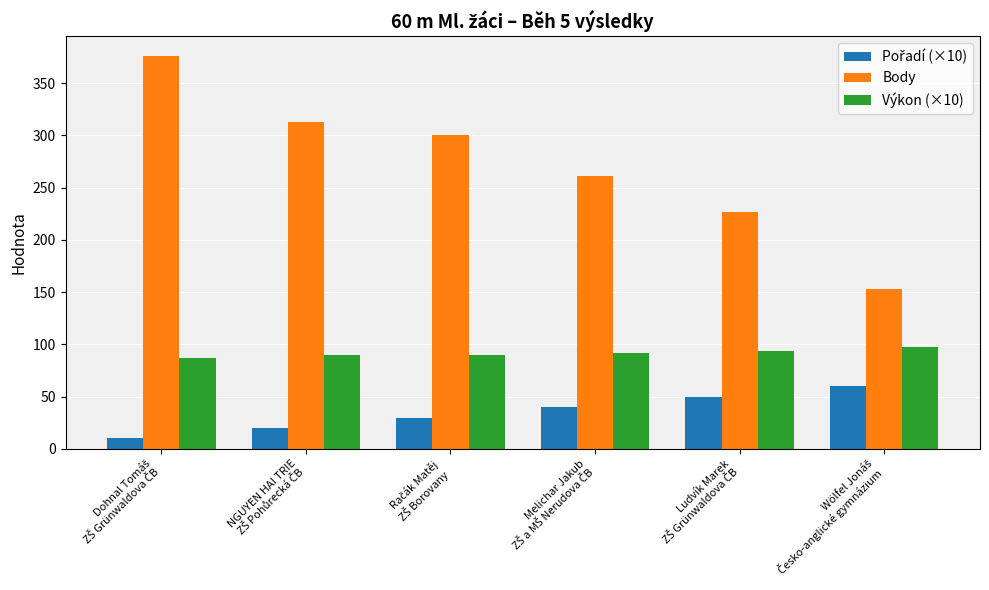

How many bars are there in each group?

3